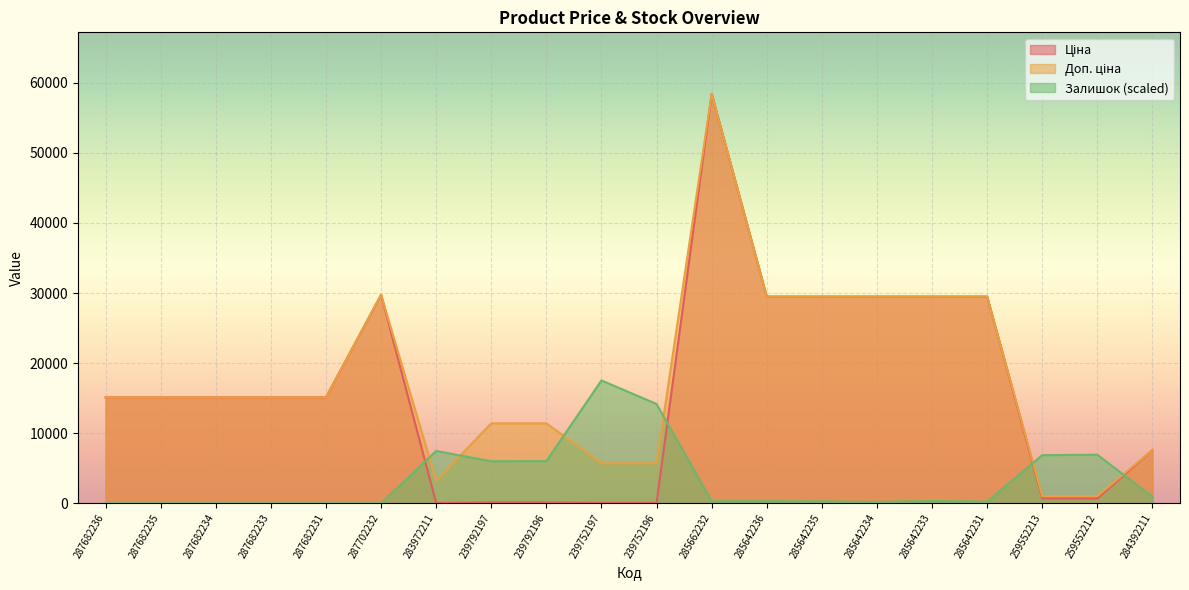

True or false: Ціна has more than 2 interior local peaks.

False